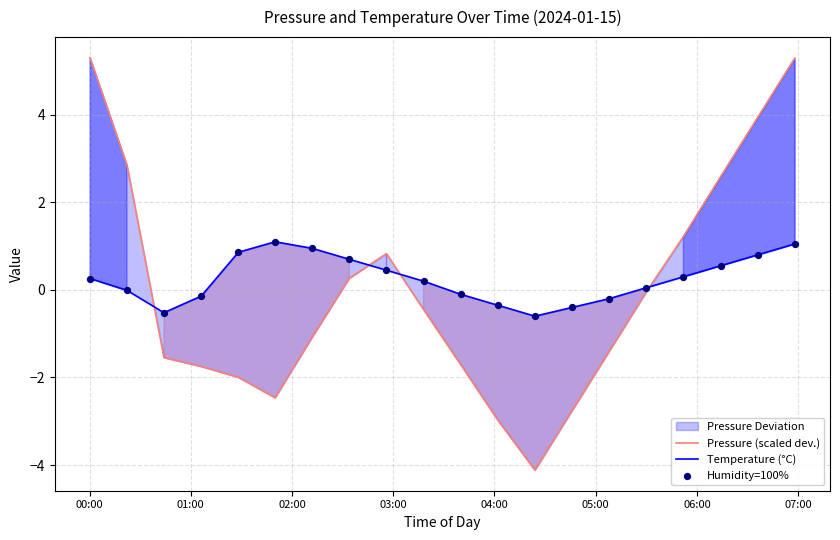

Which series has the widest spread of Y values?

Pressure (scaled dev.)